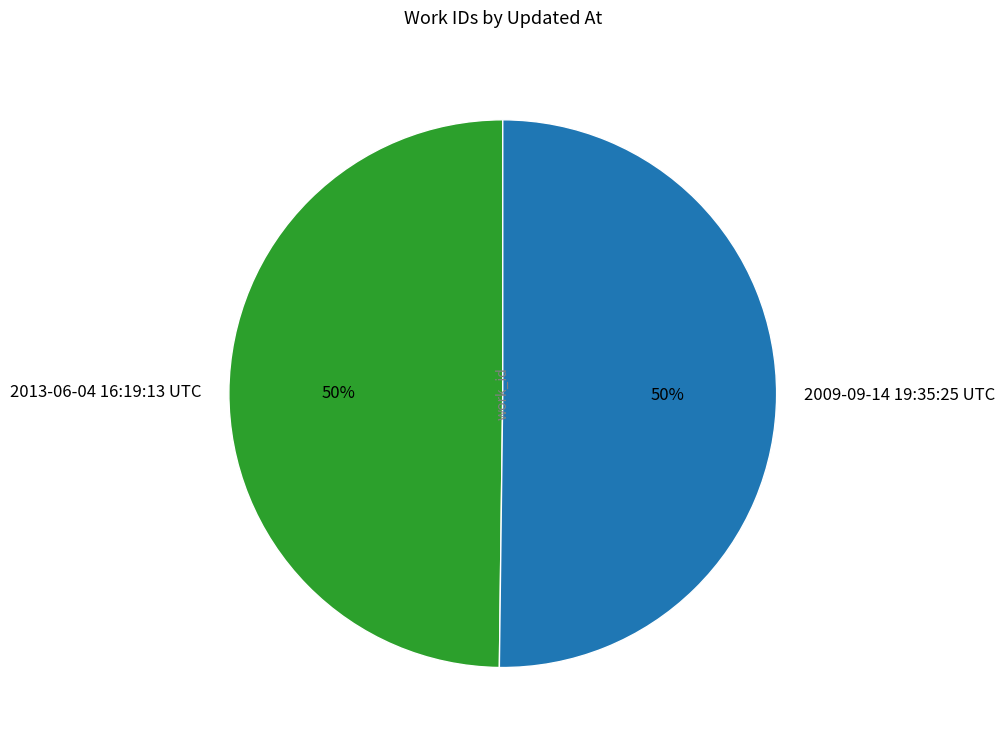

The 2009-09-14 19:35:25 UTC slice represents 50% of the pie. True or false?

True